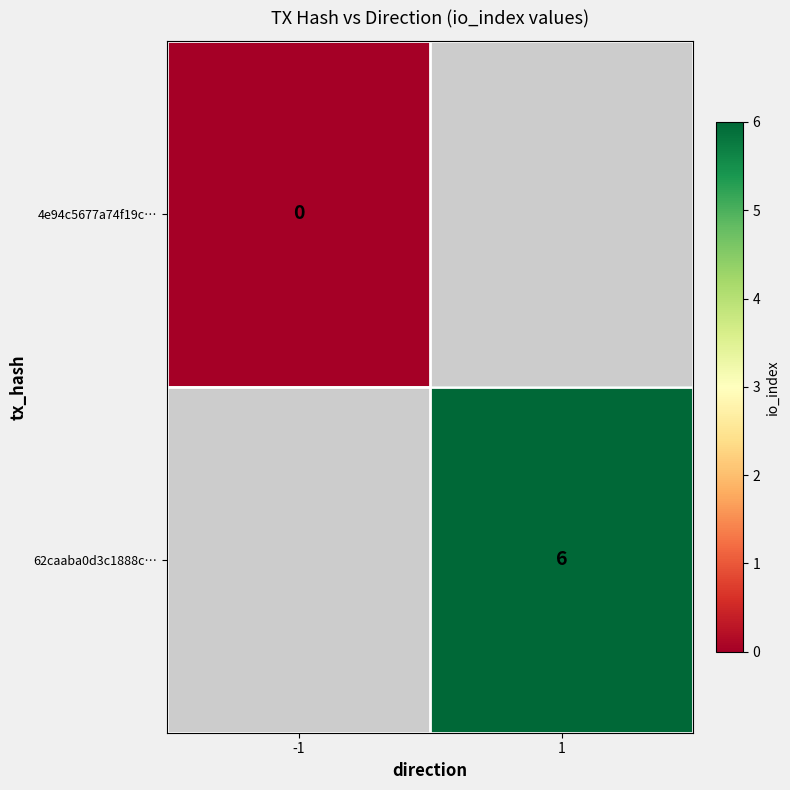

The value of 62caaba0d3c1888c… at 1 is 10. True or false?

False